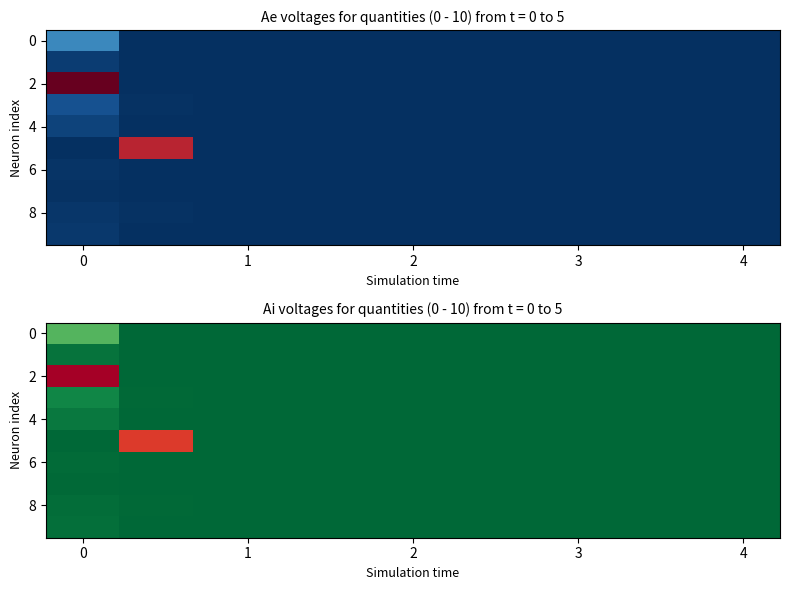

How many series are shown in this chart?

10